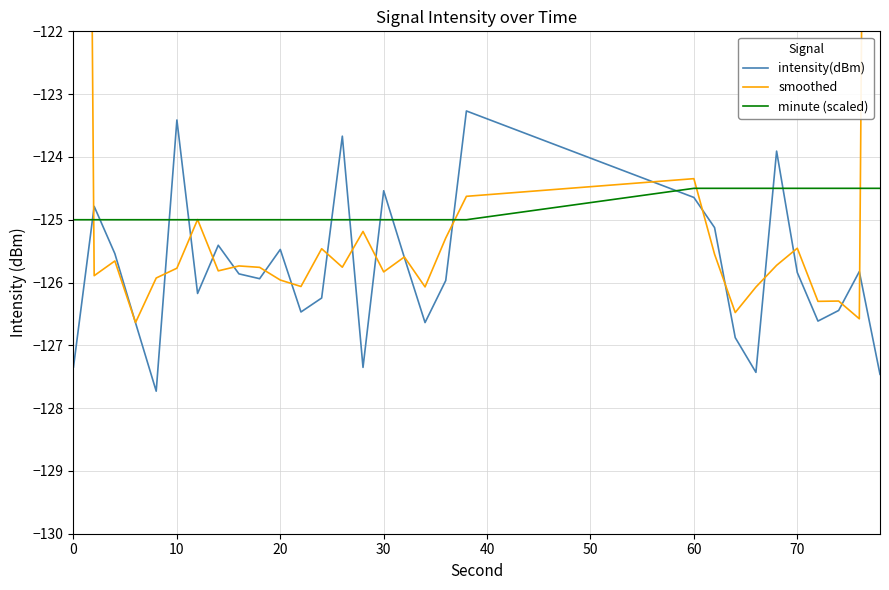

True or false: minute (scaled) and intensity(dBm) cross at least once.

True